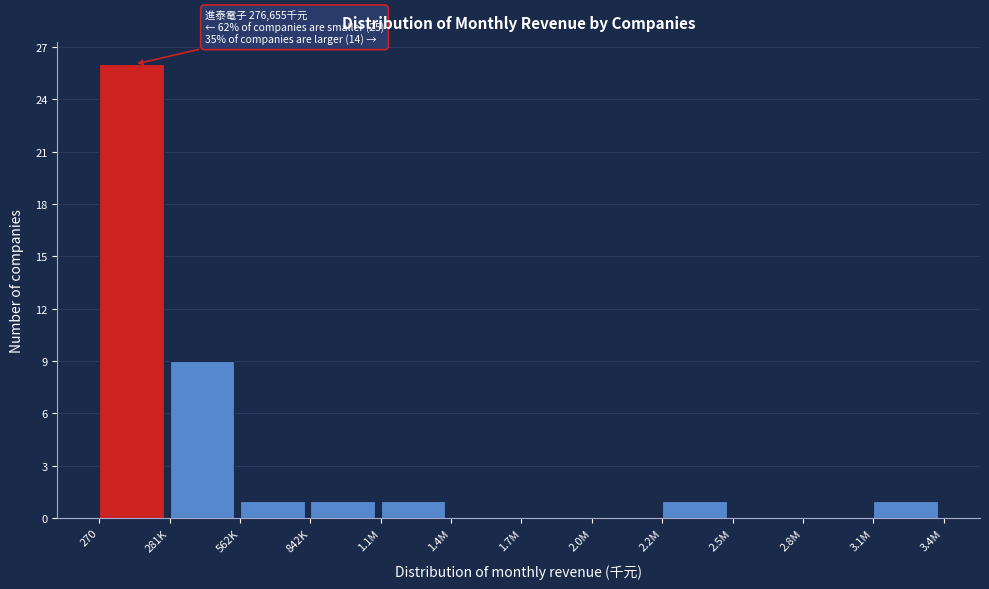

Reading left to right, transcribe all the data shown in this chart.

270=26	281K=9	562K=1	842K=1	1.1M=1	1.4M=0	1.7M=0	2.0M=0	2.2M=1	2.5M=0	2.8M=0	3.1M=1